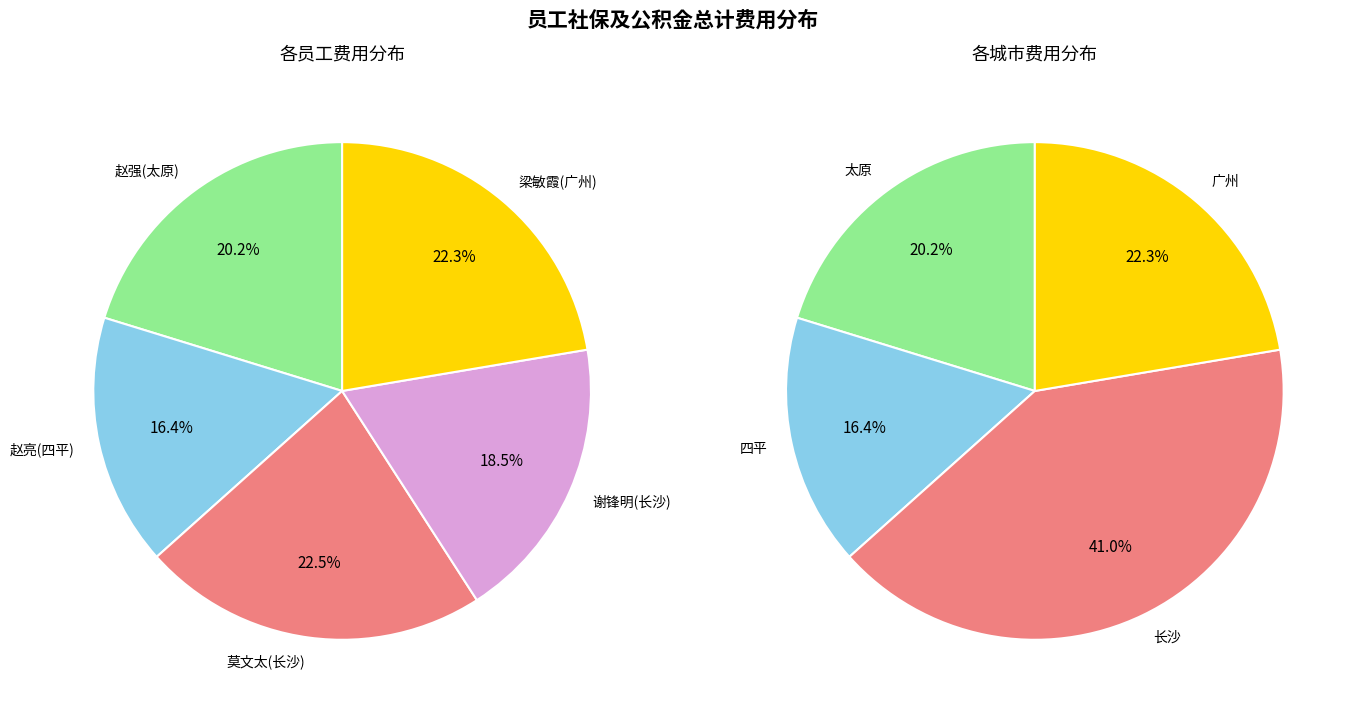

Is the sum of 赵亮(四平) and 谢锋明(长沙) greater than half?

No